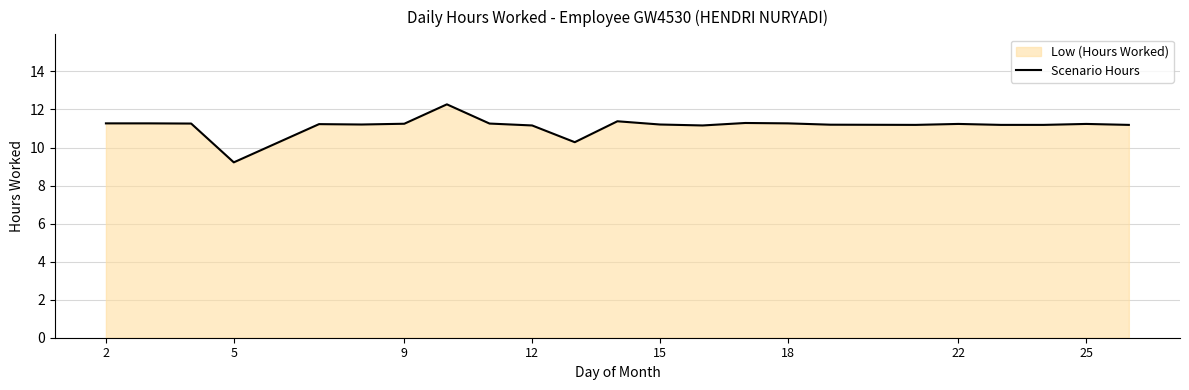

How many points are higher than both their immediate neighbors (excluding endpoints)?

6